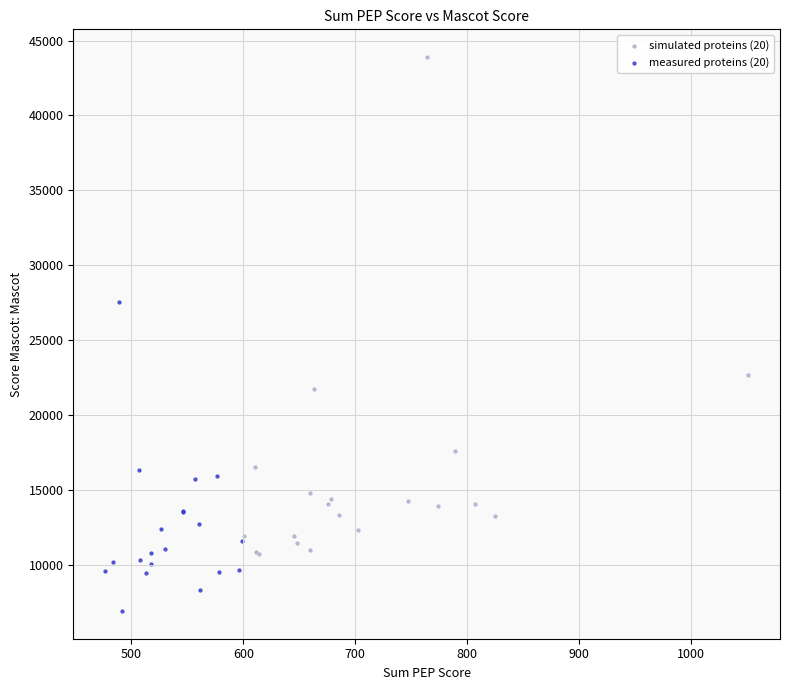

Which series contains the lowest Y value?

measured proteins (20)